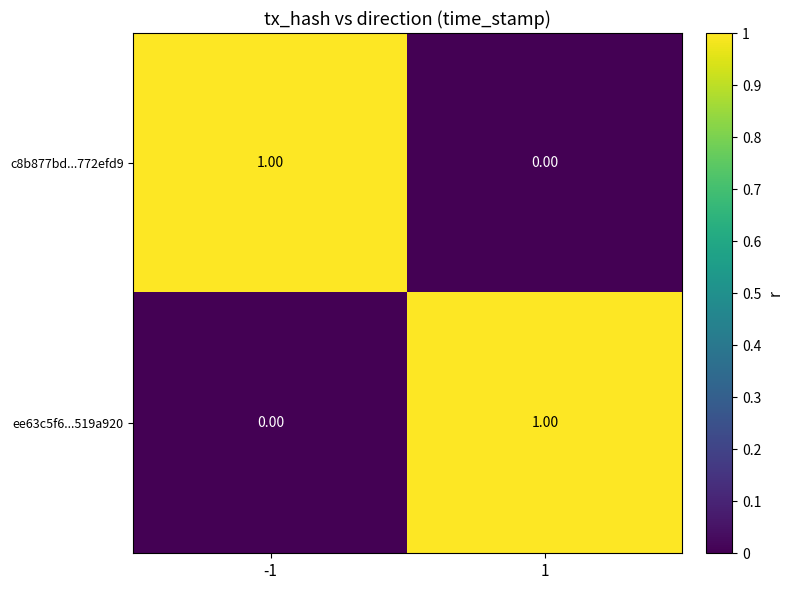

List the labels in order of c8b877bd...772efd9 value, smallest first.

1, -1